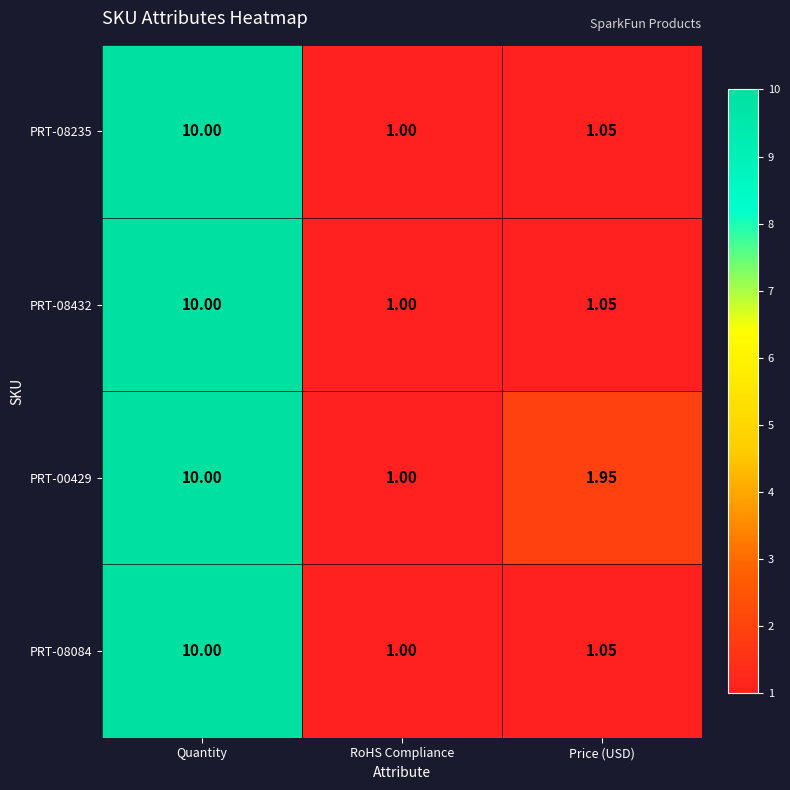

Which category has the lowest value across all series?

RoHS Compliance